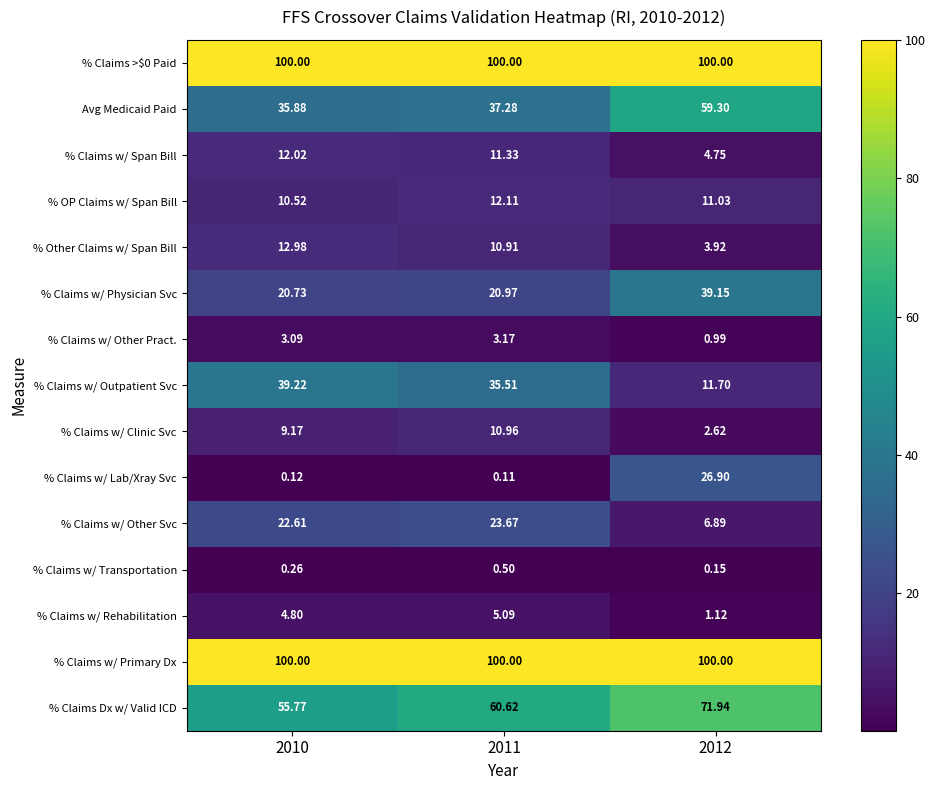

Which series has the largest range (max minus min)?

% Claims w/ Outpatient Svc